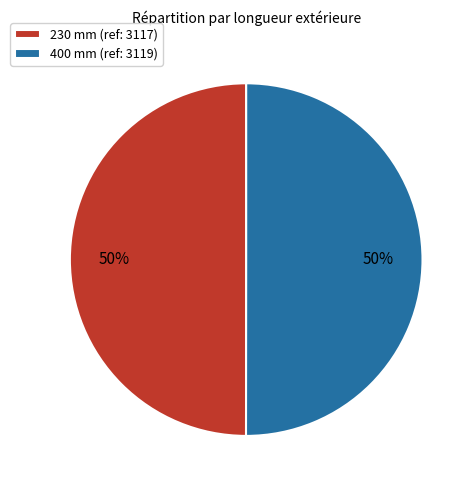

How many segments does this pie chart have?

2